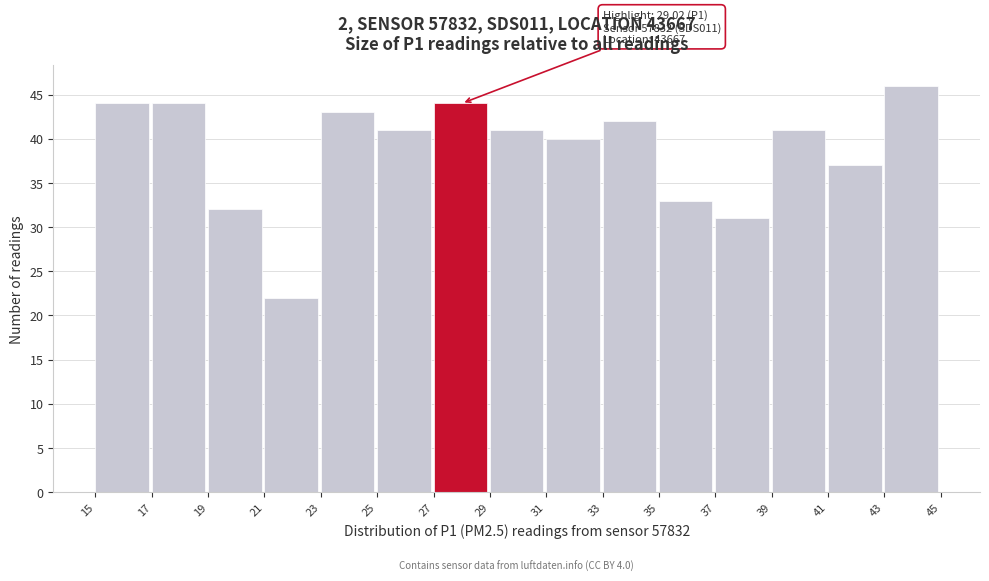

Which range on the x-axis has the tallest bar?

43 to 45